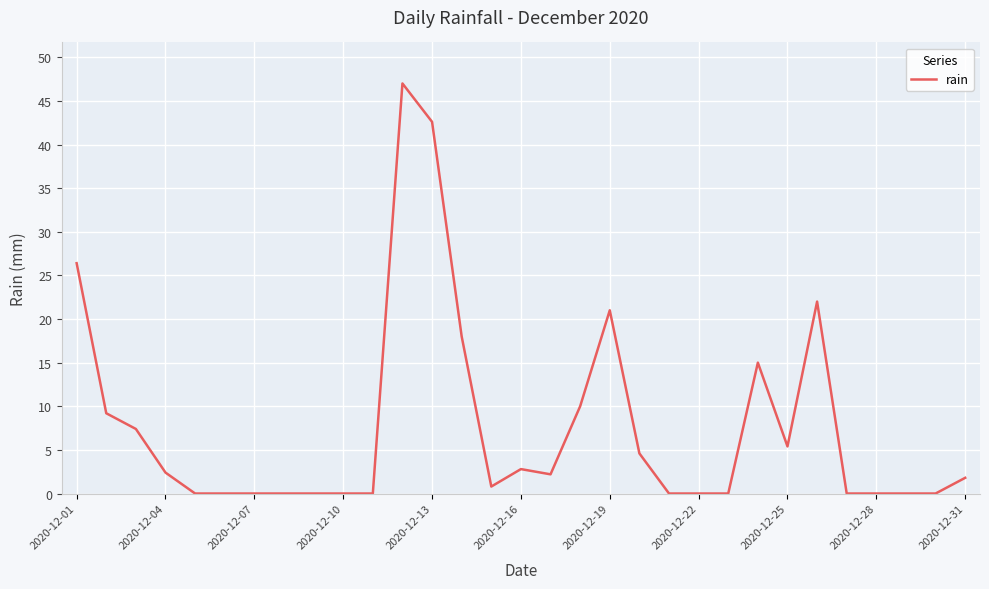

What is the difference between the maximum and minimum values?

47.0